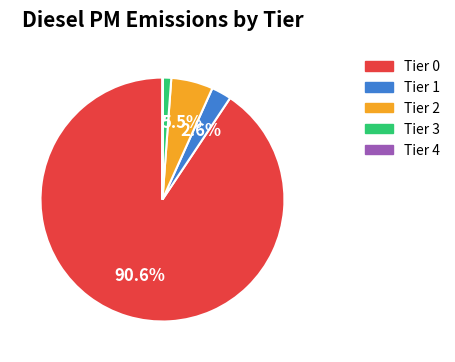

Is Tier 2 the majority of the pie?

No